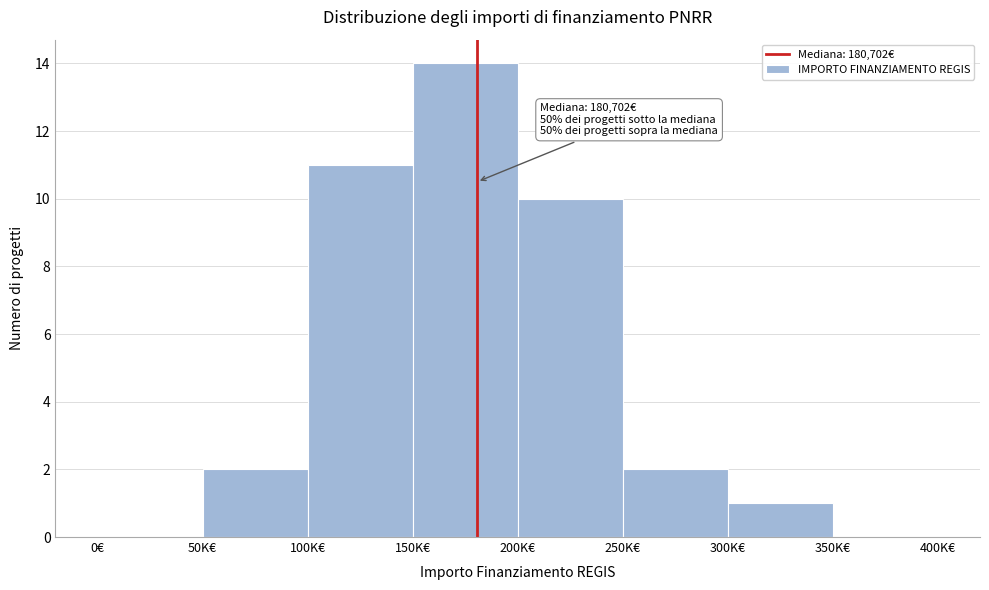

Reading right to left, extract all data points from this chart.

350K€=0	300K€=1	250K€=2	200K€=10	150K€=14	100K€=11	50K€=2	0€=0